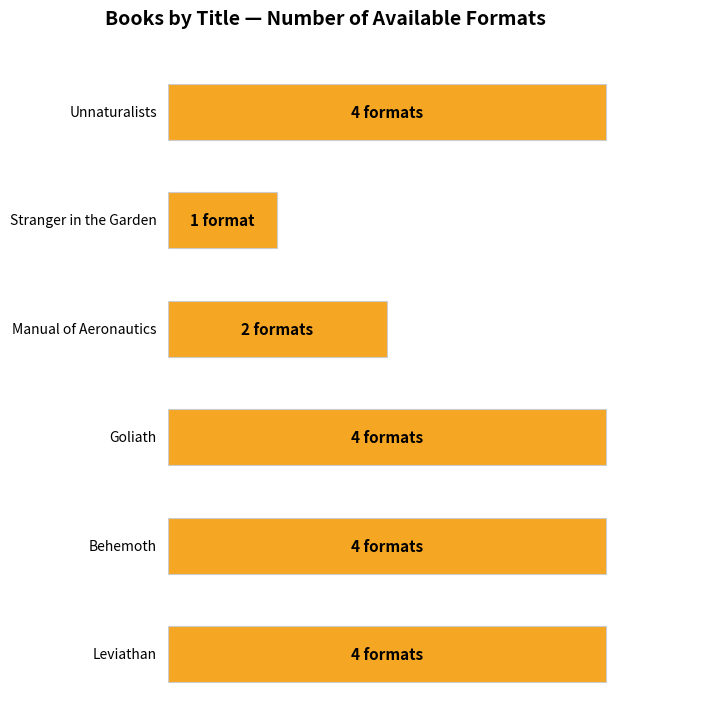

Which has a higher value, Unnaturalists or Goliath?

Unnaturalists